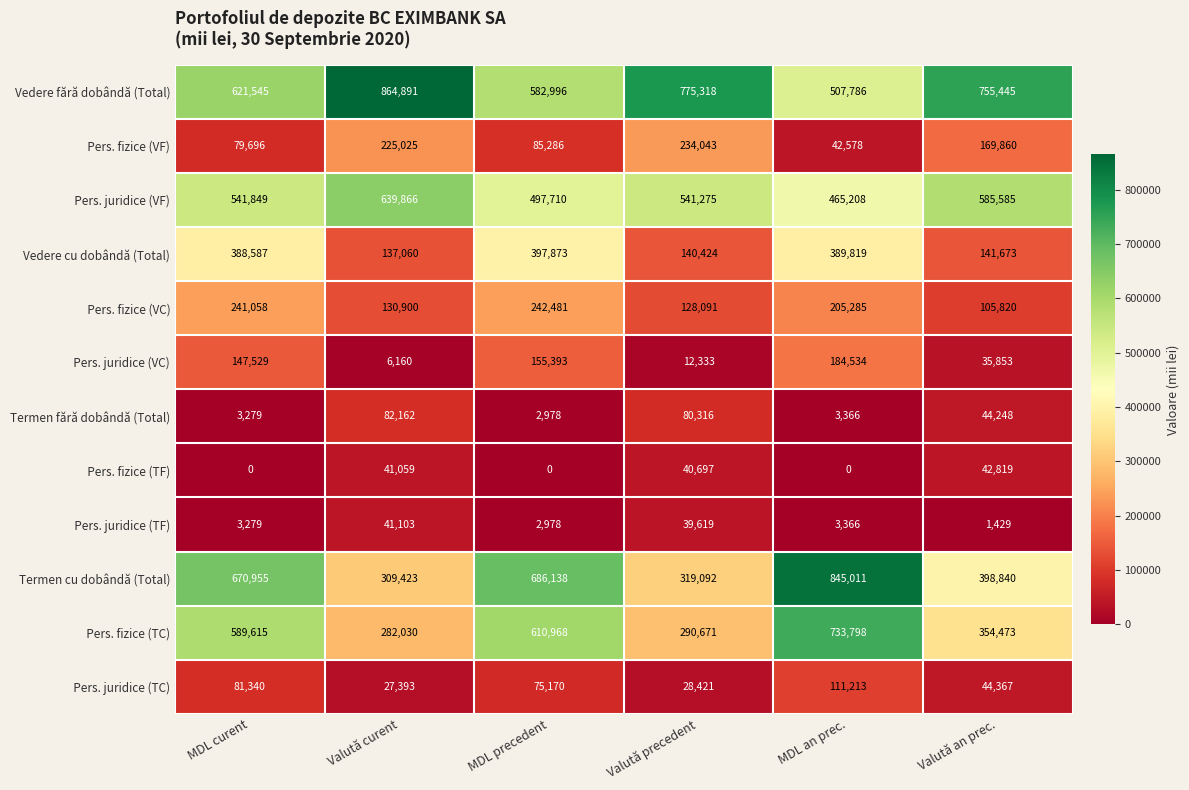

Which series changed the most between MDL curent and Valută curent?

Termen cu dobândă (Total)